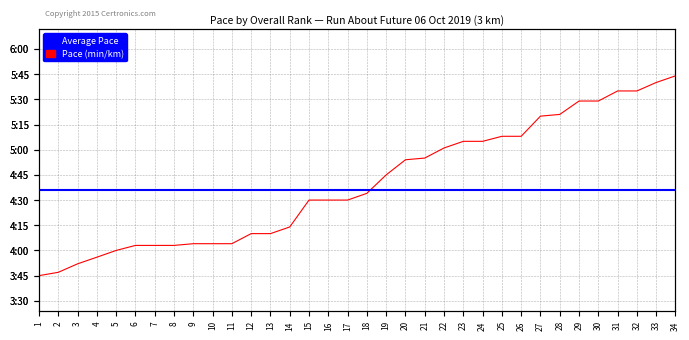

True or false: Pace (min/km) has a value of 4.9 at 21.

True